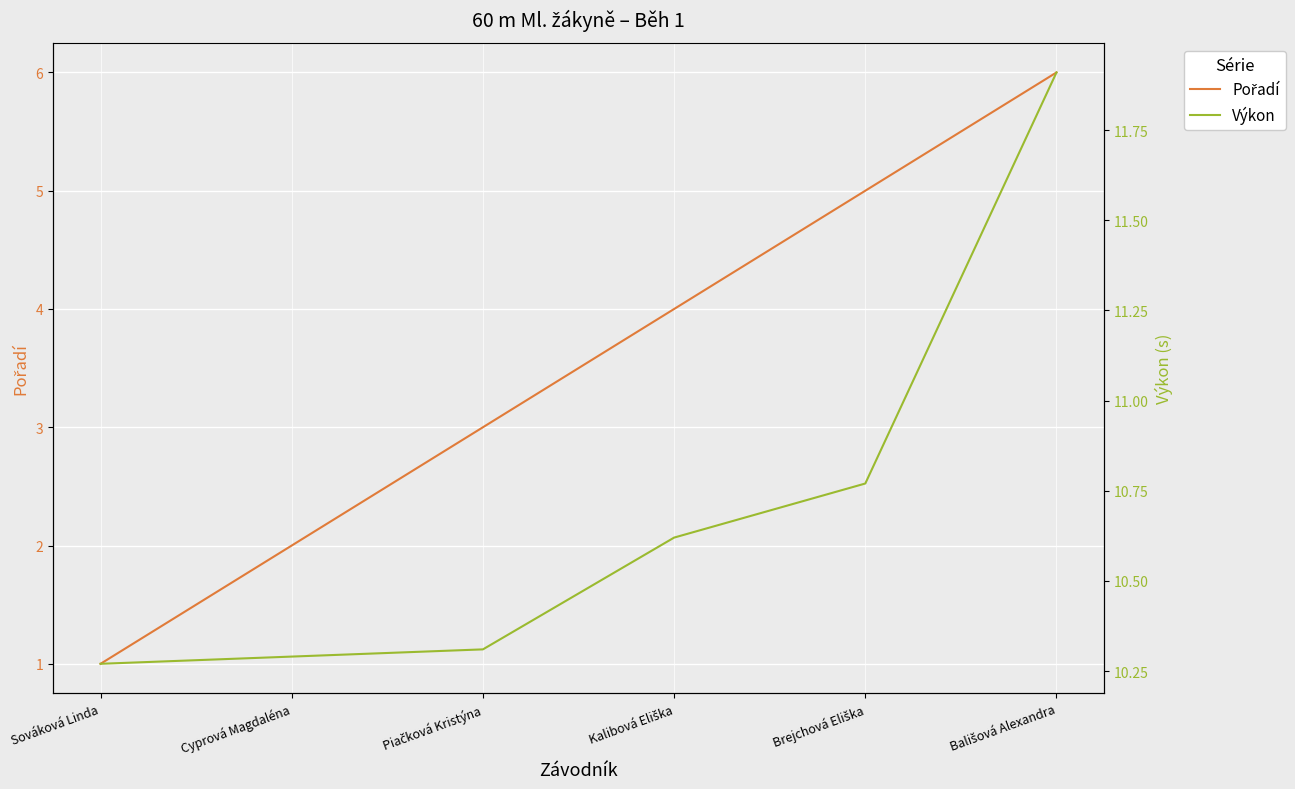

Which series has the largest total across all categories?

Výkon